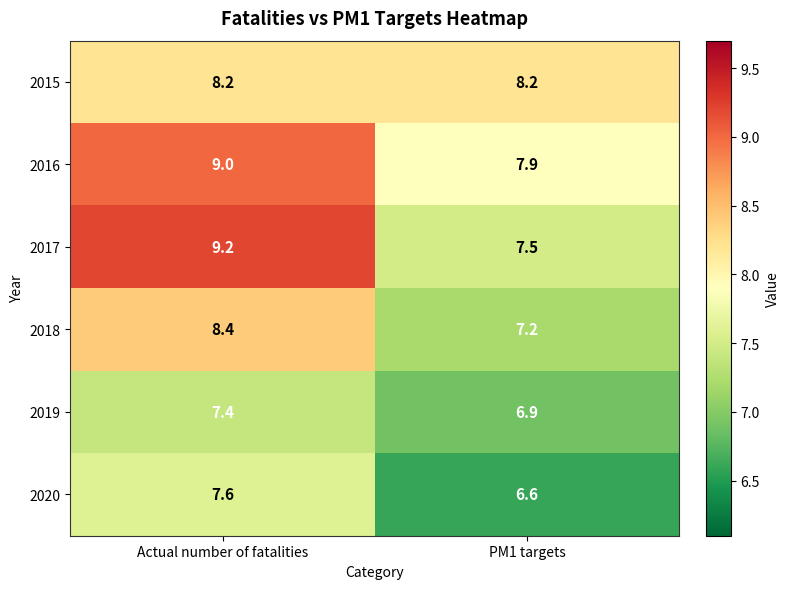

Reading left to right, transcribe all the data shown in this chart.

2015: 8.2	8.2
2016: 9.0	7.9
2017: 9.2	7.5
2018: 8.4	7.2
2019: 7.4	6.9
2020: 7.6	6.6